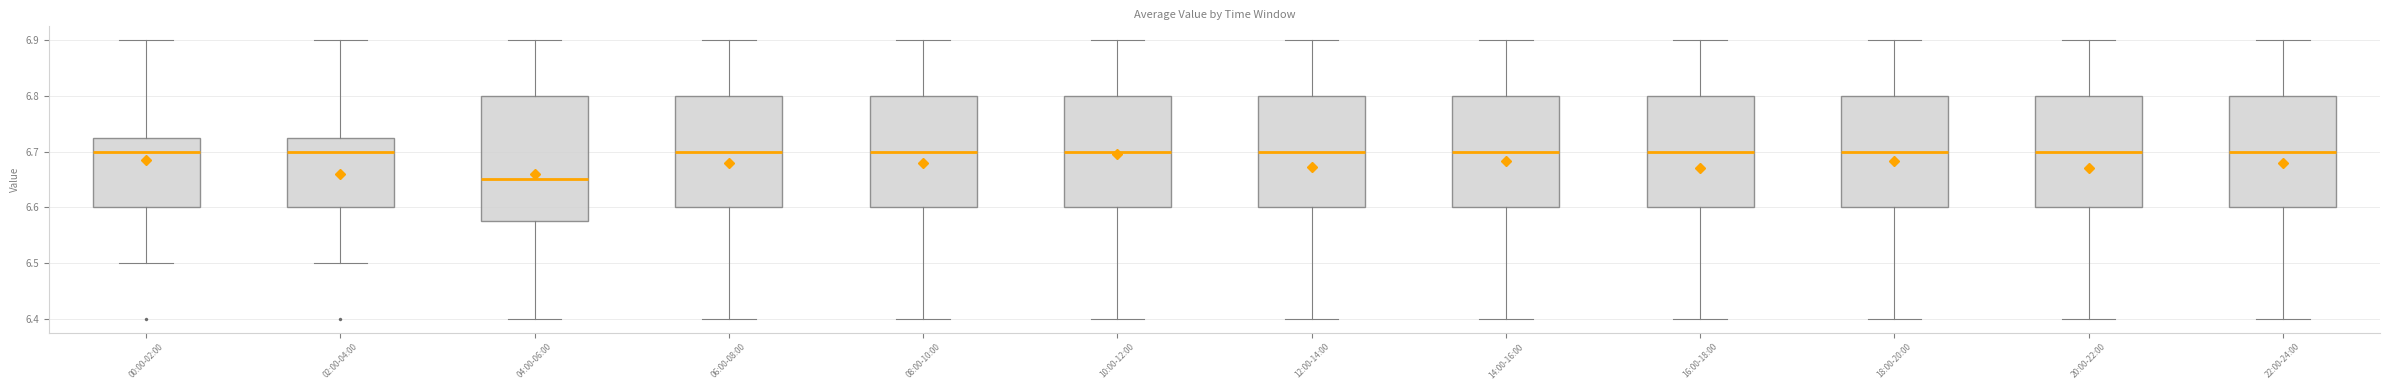

Reading left to right, transcribe this box plot: for each box, give where its median line is, the range the box spans, and where its two whiskers end, as read against the y-axis. The values are not printed on the chart, so give them approximately, as read against the axis.

00:00-02:00: median 6.70, box 6.60 to 6.73, whiskers 6.50 to 6.90
02:00-04:00: median 6.70, box 6.60 to 6.73, whiskers 6.50 to 6.90
04:00-06:00: median 6.65, box 6.58 to 6.80, whiskers 6.40 to 6.90
06:00-08:00: median 6.70, box 6.60 to 6.80, whiskers 6.40 to 6.90
08:00-10:00: median 6.70, box 6.60 to 6.80, whiskers 6.40 to 6.90
10:00-12:00: median 6.70, box 6.60 to 6.80, whiskers 6.40 to 6.90
12:00-14:00: median 6.70, box 6.60 to 6.80, whiskers 6.40 to 6.90
14:00-16:00: median 6.70, box 6.60 to 6.80, whiskers 6.40 to 6.90
16:00-18:00: median 6.70, box 6.60 to 6.80, whiskers 6.40 to 6.90
18:00-20:00: median 6.70, box 6.60 to 6.80, whiskers 6.40 to 6.90
20:00-22:00: median 6.70, box 6.60 to 6.80, whiskers 6.40 to 6.90
22:00-24:00: median 6.70, box 6.60 to 6.80, whiskers 6.40 to 6.90